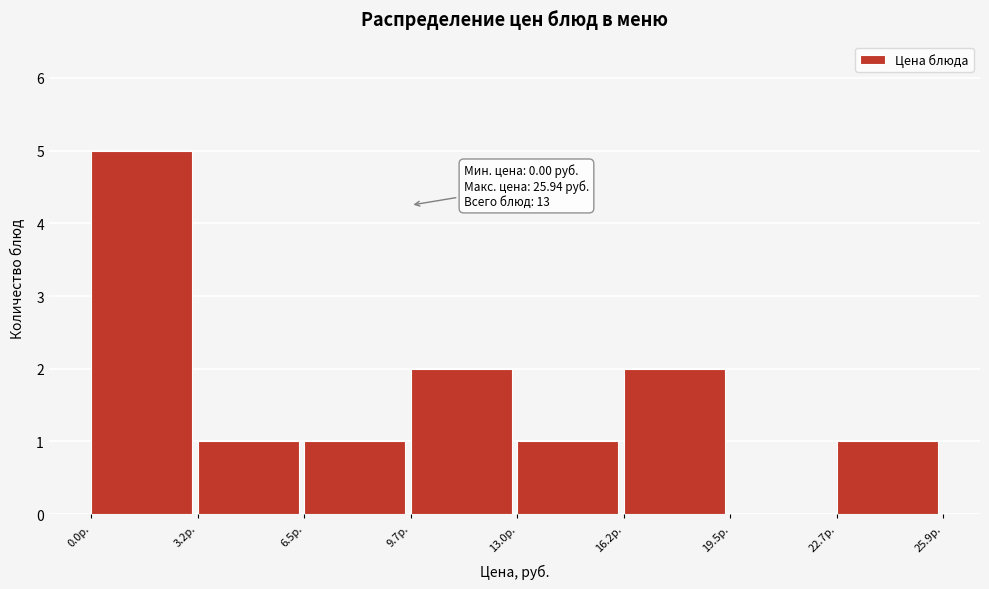

Which range on the x-axis has the tallest bar?

0.0 to 3.0